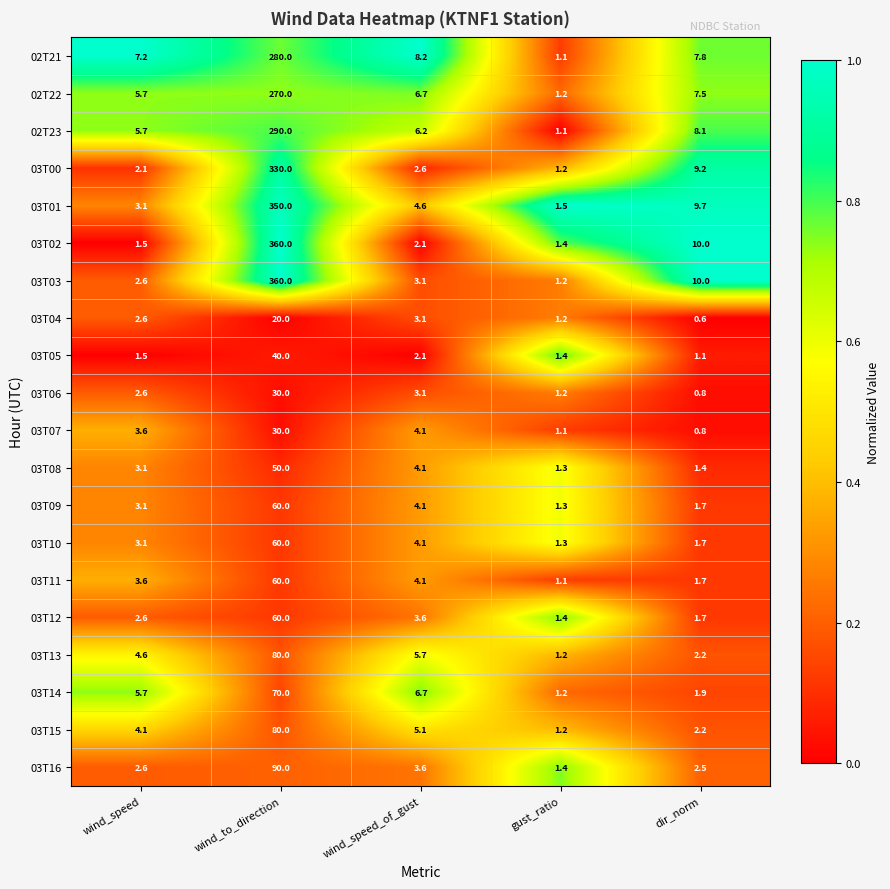

Rank the categories by 03T11 value from highest to lowest.

wind_to_direction, wind_speed_of_gust, wind_speed, dir_norm, gust_ratio